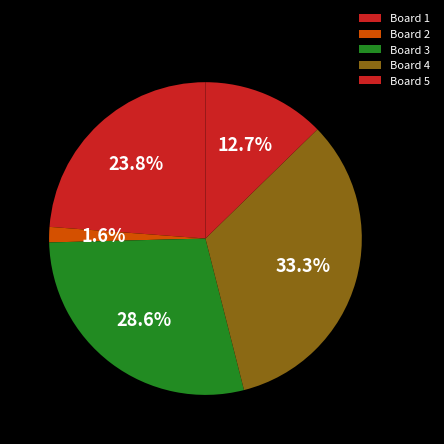

Does Board 1 account for over 50% of the chart?

No